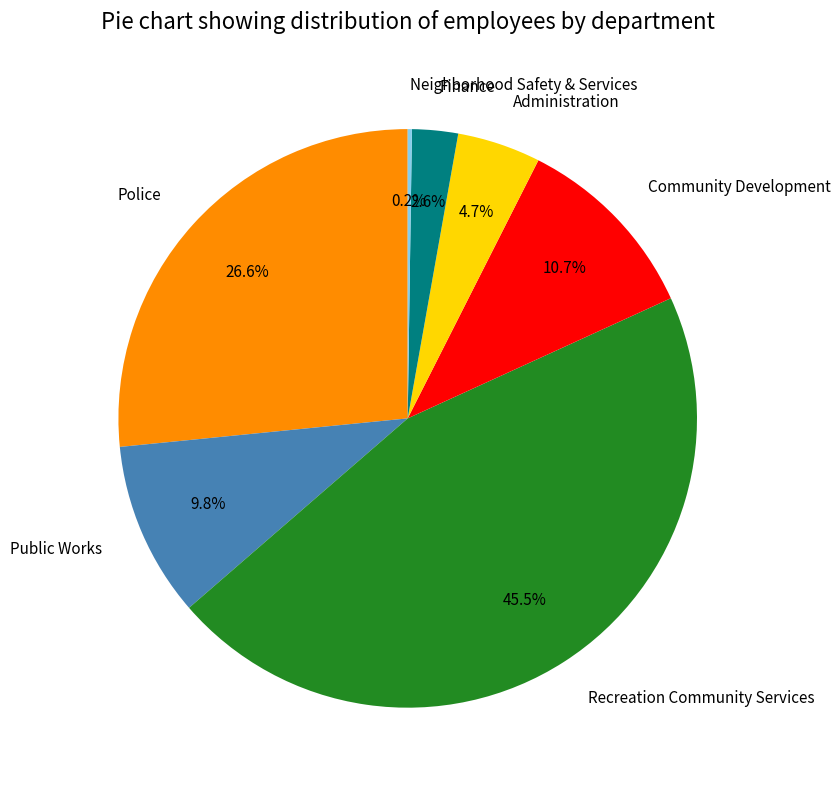

What percentage is the Police slice, to the nearest percent?

27%